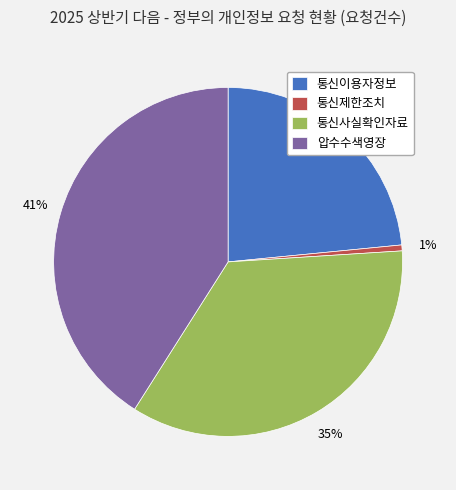

Is it true that 압수수색영장 is 51% of the pie?

False